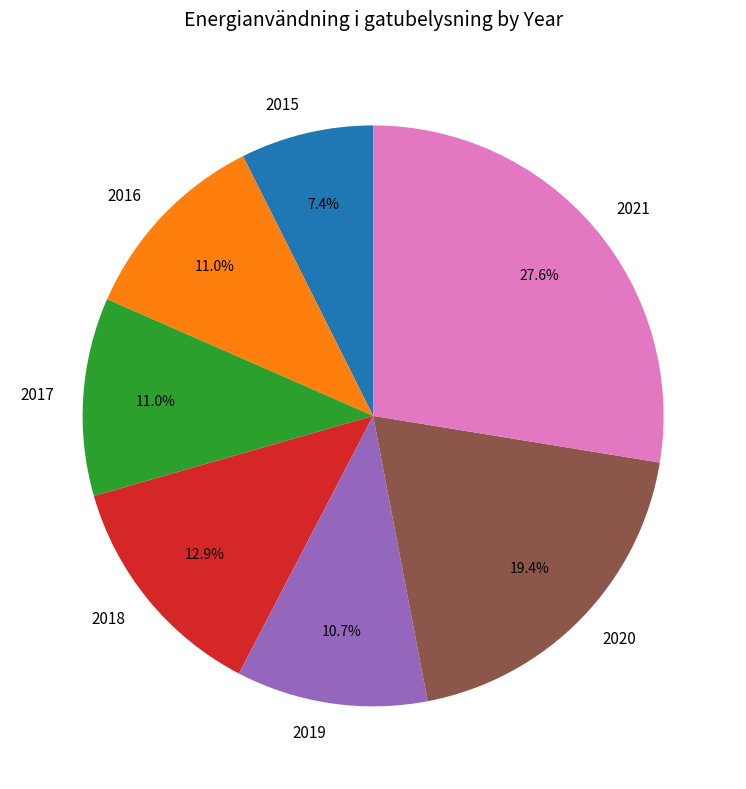

Is 2018 the majority of the pie?

No